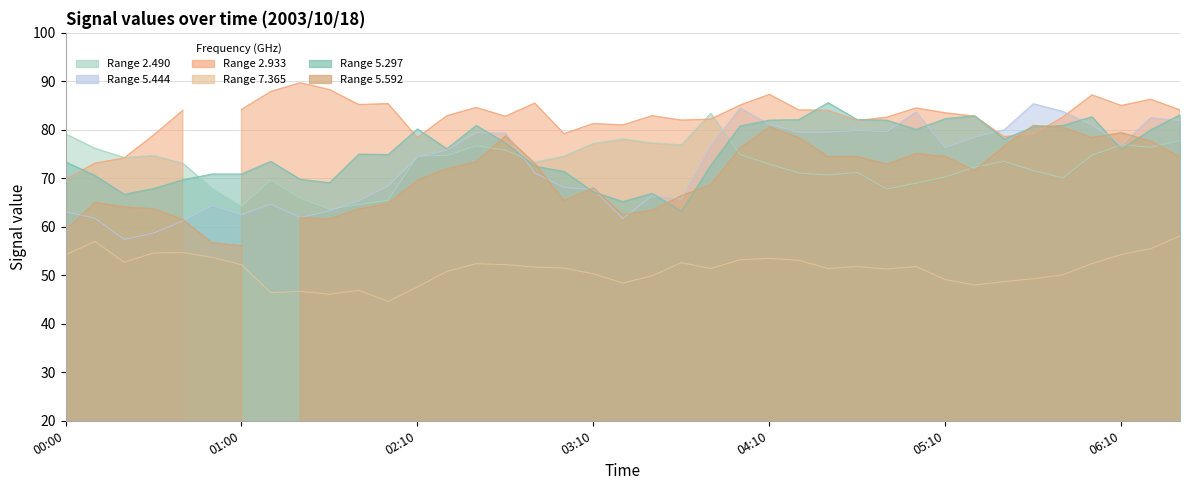

What is the label of the 11th point from the left?

2003/10/18 01:40